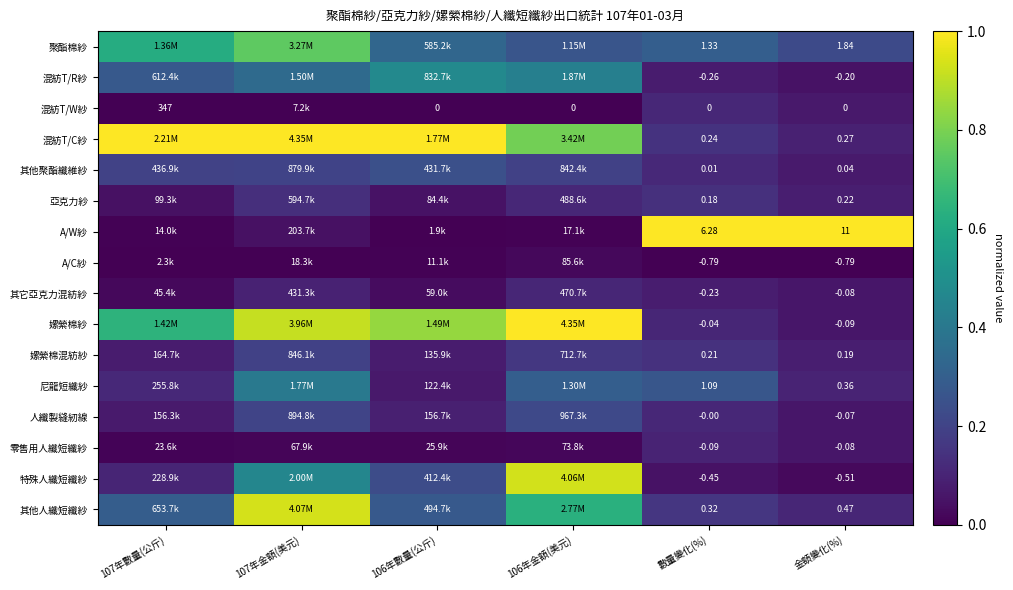

Which series changed the most between 數量變化(%) and 金額變化(%)?

A/W紗